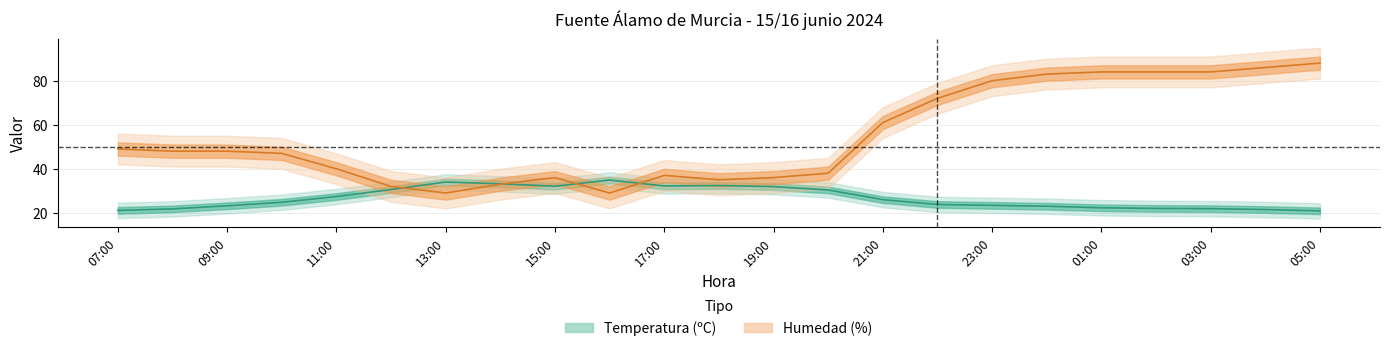

True or false: Humedad (%) has a value of 33.0 at 14:00.

True